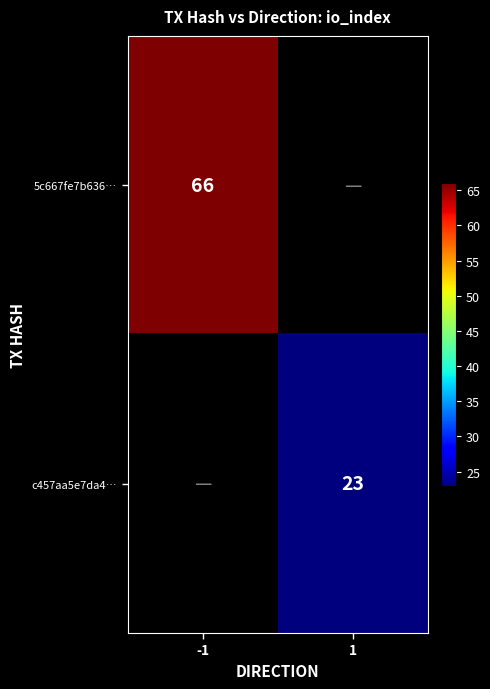

The value of c457aa5e7da4… at 1 is 23. True or false?

True